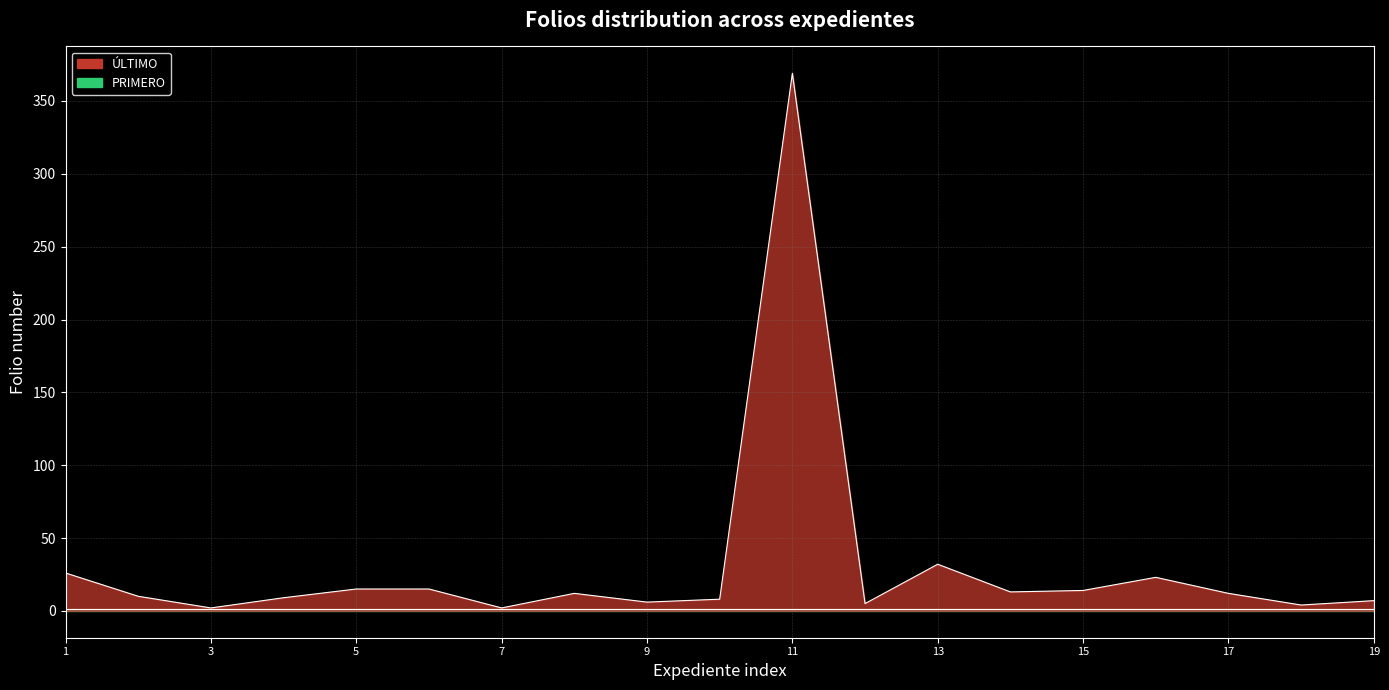

Reading right to left, what are all the values shown in this chart?

7	4	12	23	14	13	32	5	369	8	6	12	2	15	15	9	2	10	26